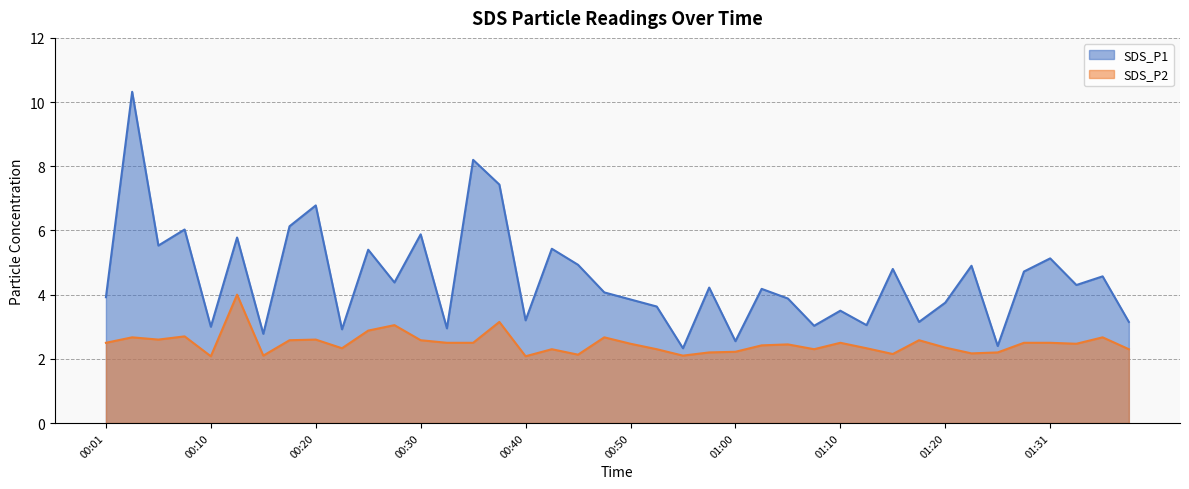

What is the difference between the SDS_P2 values at 01:13 and 00:13?

1.7